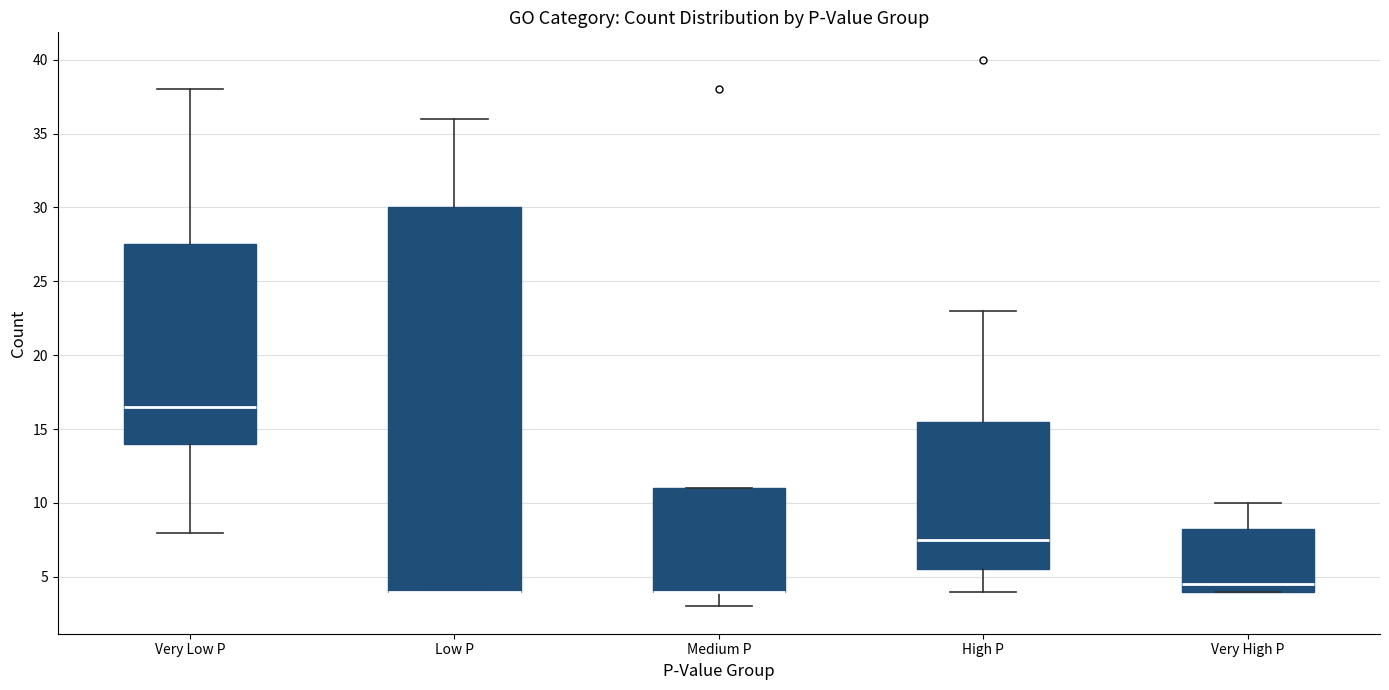

Reading left to right, transcribe this box plot: for each box, give where its median line is, the range the box spans, and where its two whiskers end, as read against the y-axis. The values are not printed on the chart, so give them approximately, as read against the axis.

Very Low P: median 16.5, box 14.0 to 27.5, whiskers 8.0 to 38.0
Low P: median 4.0 (drawn on the box's lower edge), box 4.0 to 30.0, whiskers 4.0 to 36.0
Medium P: median 4.0 (drawn on the box's lower edge), box 4.0 to 11.0, whiskers 3.0 to 11.0
High P: median 7.5, box 5.5 to 15.5, whiskers 4.0 to 23.0
Very High P: median 4.5, box 4.0 to 8.5, whiskers 4.0 to 10.0